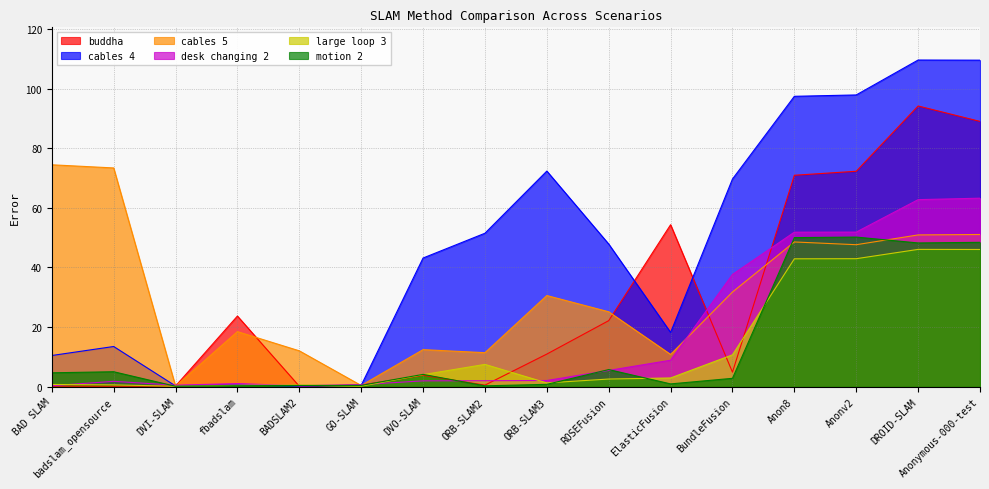

What value does the cables 5 series have at Anon8?

48.6